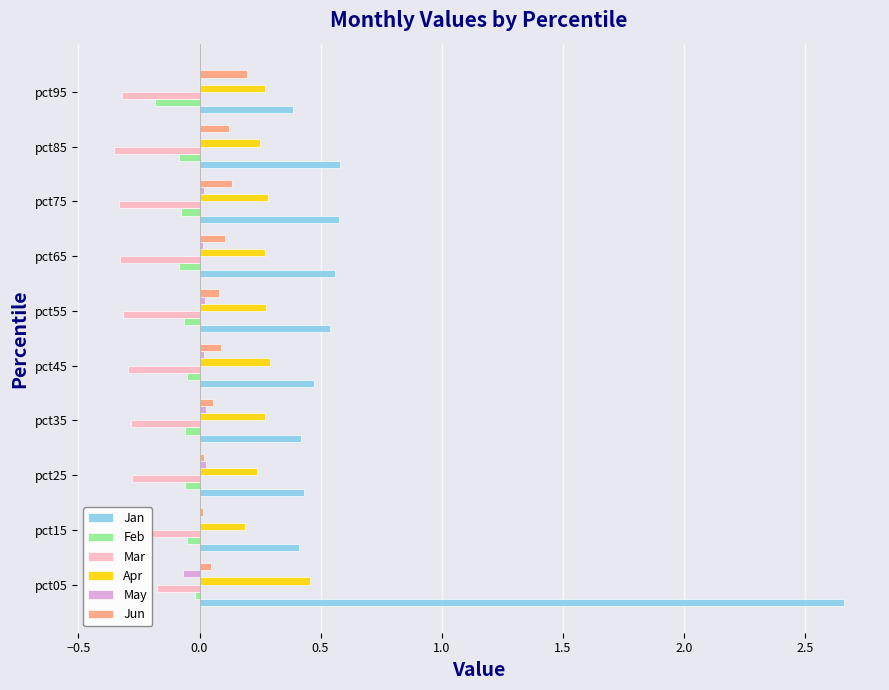

True or false: Apr has a value of 0.1 at pct45.

False